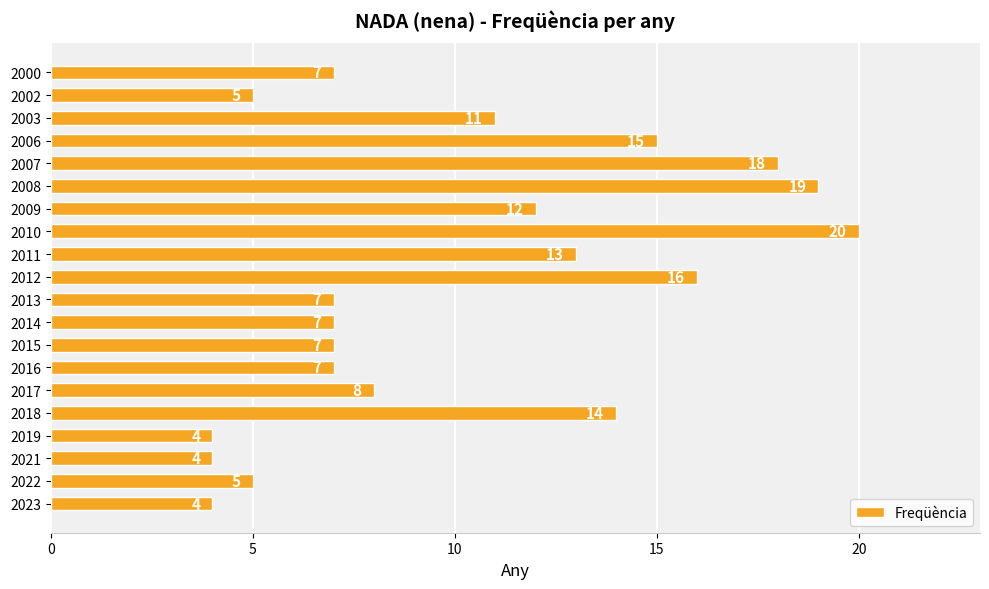

What value does the data have at 2017, to the nearest 10?

10